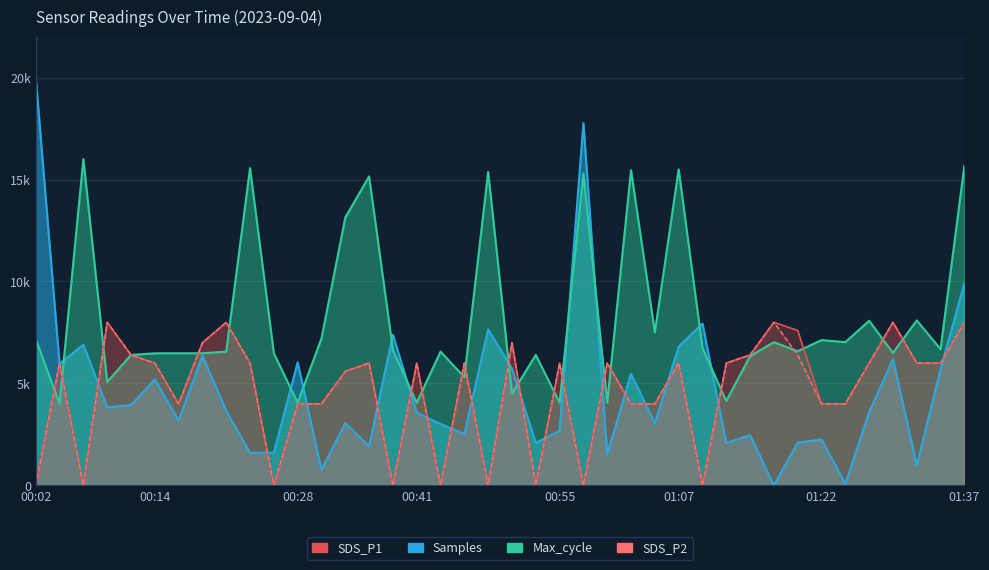

What is the sum of all SDS_P1 values?

186000.0